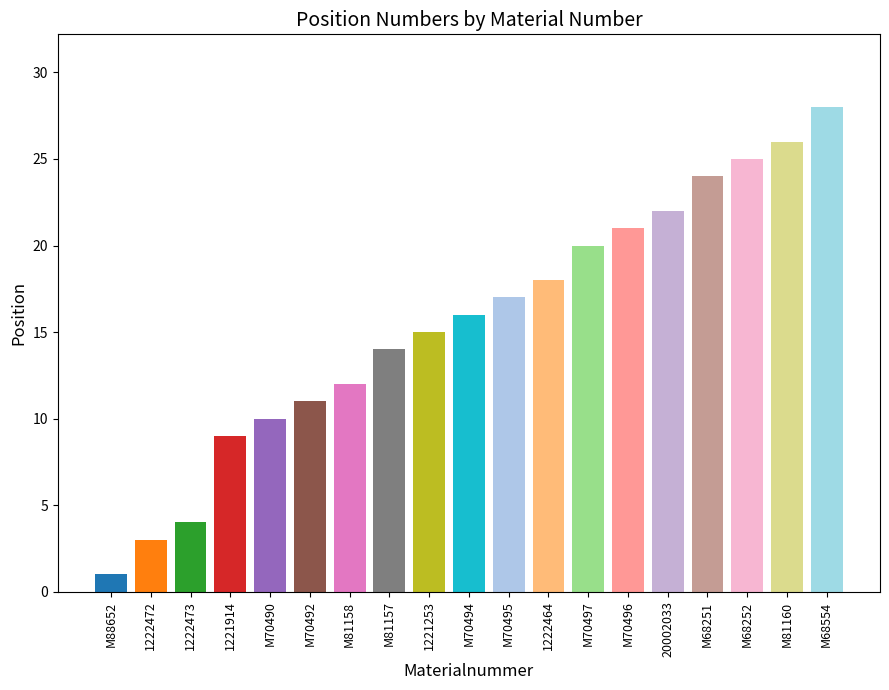

Is it true that the value at M68251 is 17?

False